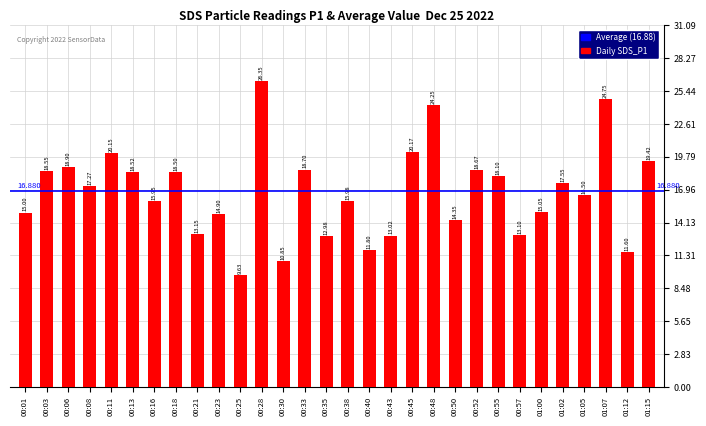

True or false: the data shows 4.2 at 01:15.

False